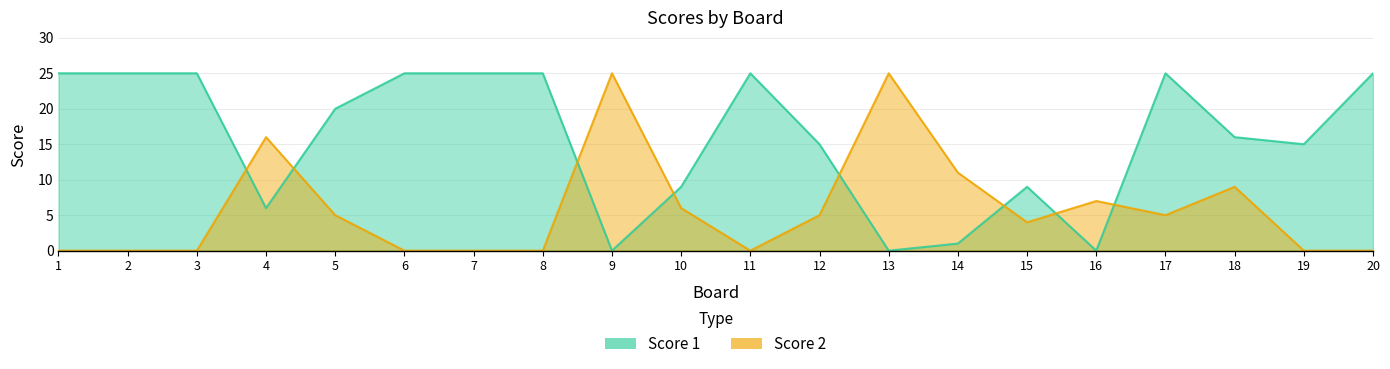

At which category does Score 2 reach its first local peak?

4